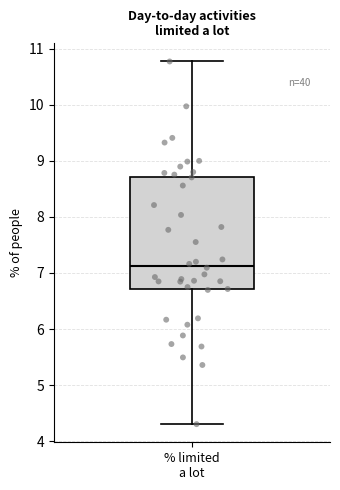

Where does the upper whisker of the box for % limited a lot end on the y-axis? The values are not printed on the chart, so give them approximately, as read against the axis.

10.8